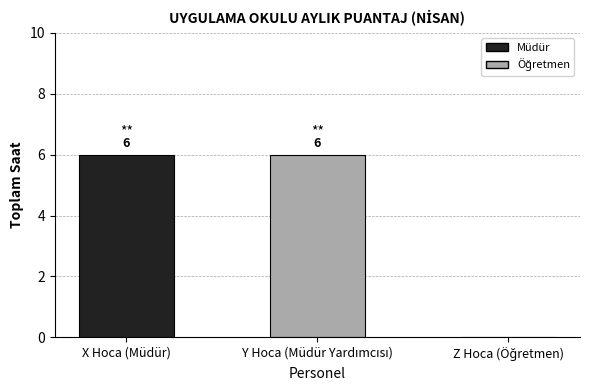

The value at X Hoca (Müdür) is 4. True or false?

False